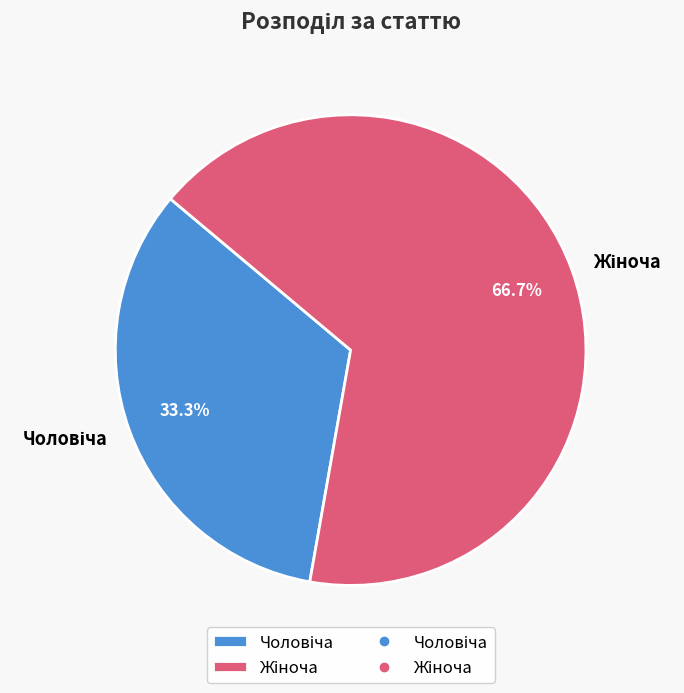

Does any single category account for the majority?

Yes